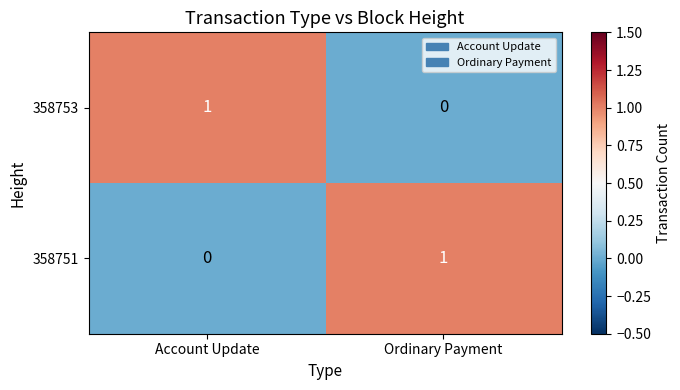

Where is 358753 nearest to the value 0?

Ordinary Payment